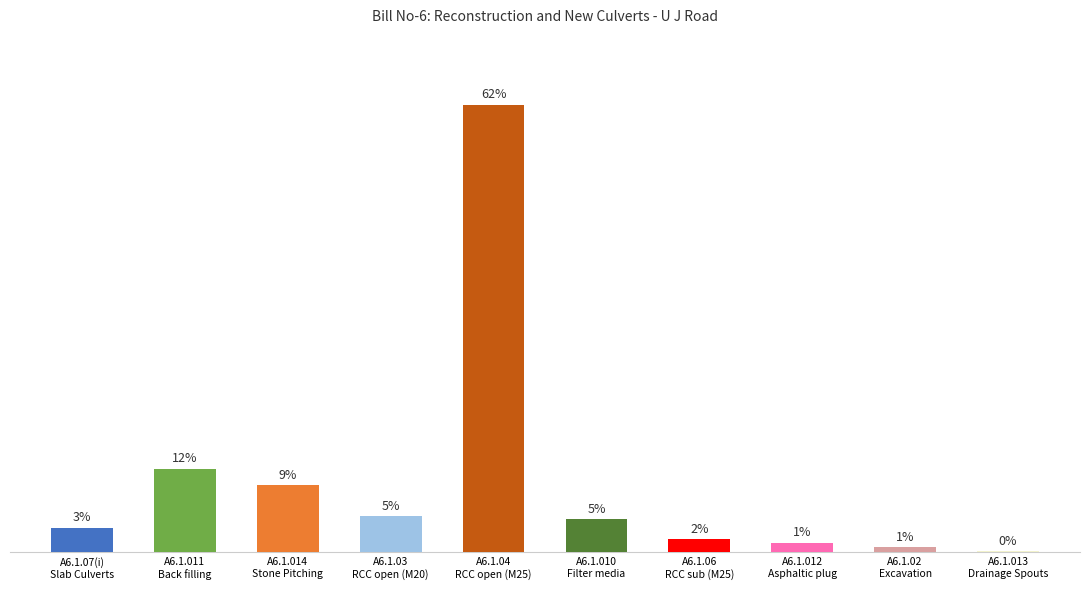

What is the sum of the values at A6.1.03
RCC open (M20) and A6.1.04
RCC open (M25)?

103943160.9